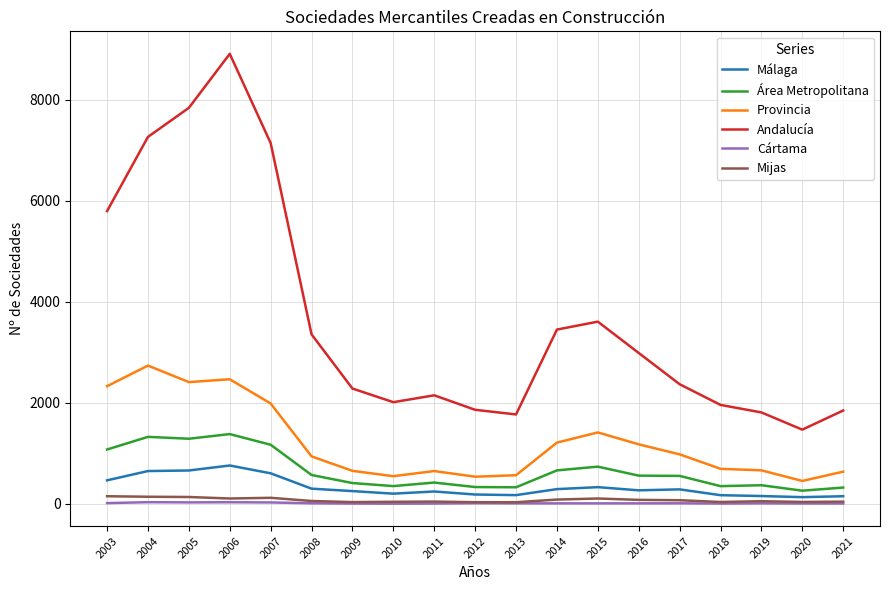

True or false: Cártama and Provincia cross at least once.

False